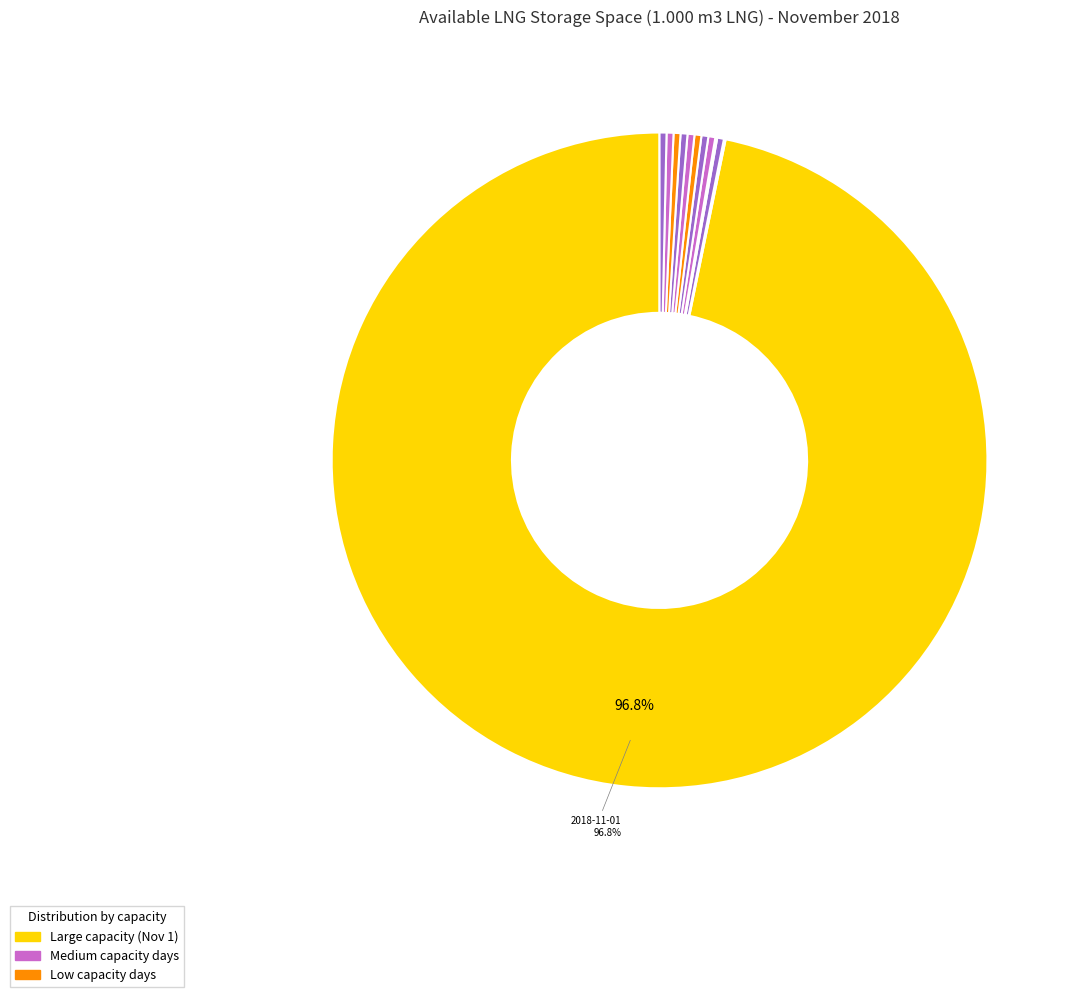

What is the smallest slice in the pie chart?

2018-11-02